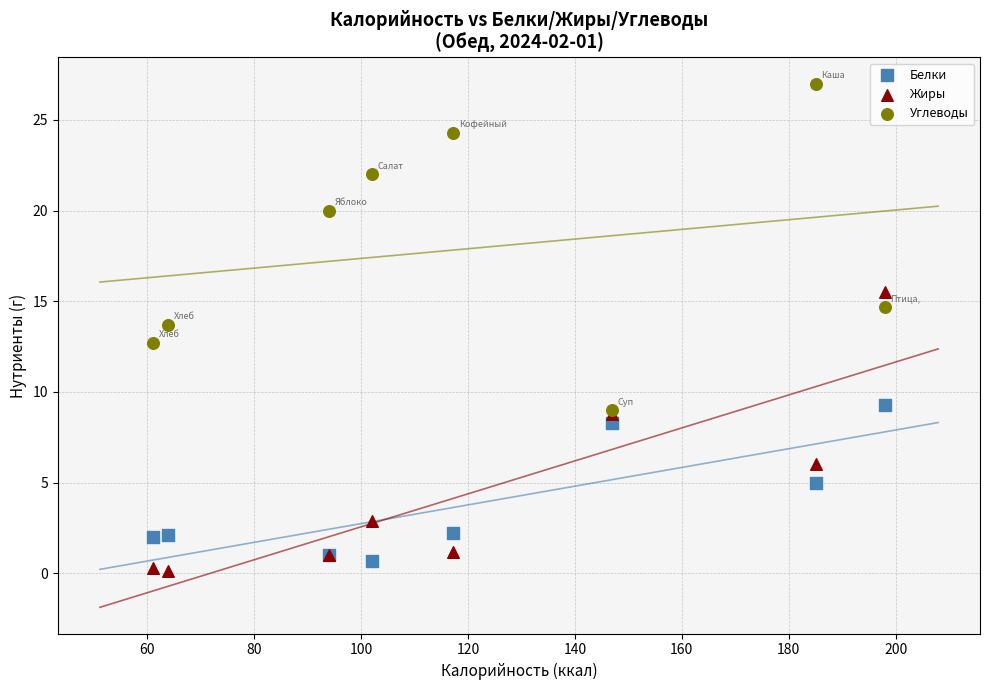

In the Углеводы series, what Y value is closest to 18?

20.0